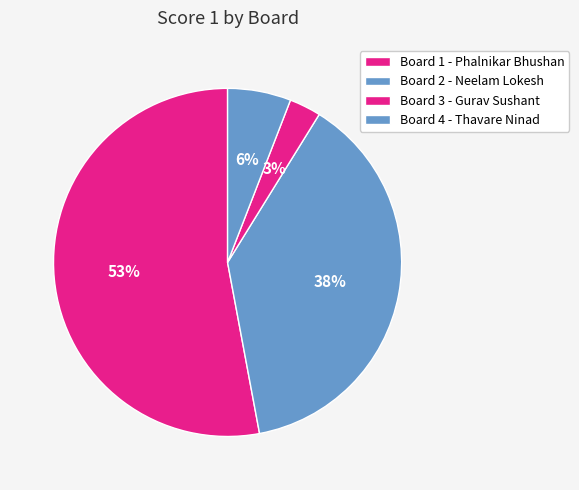

How many segments does this pie chart have?

4